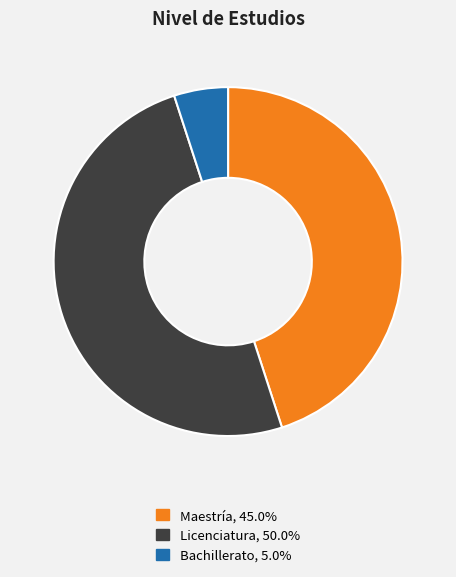

What is the largest slice in the pie chart?

Licenciatura